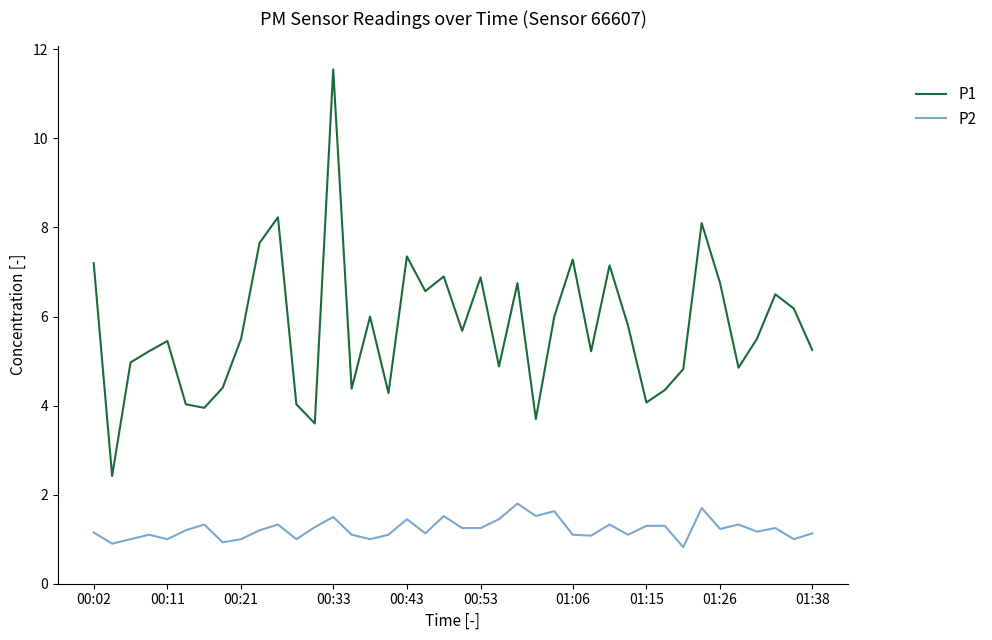

What is the average value of the P1 series?

5.7